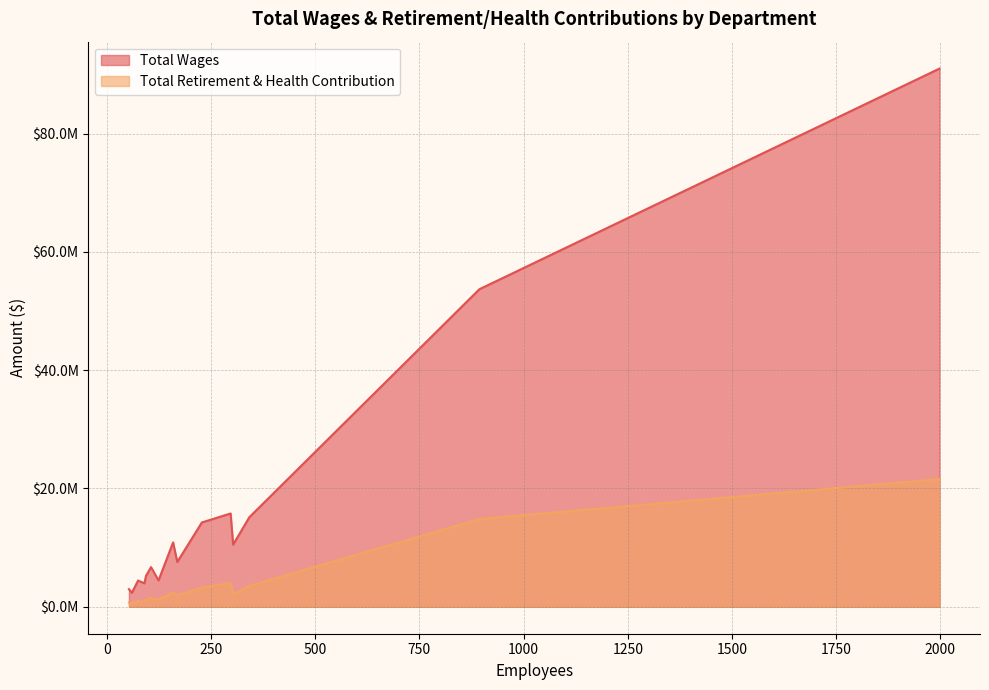

True or false: Total Retirement & Health Contribution and Total Wages intersect in this chart.

False